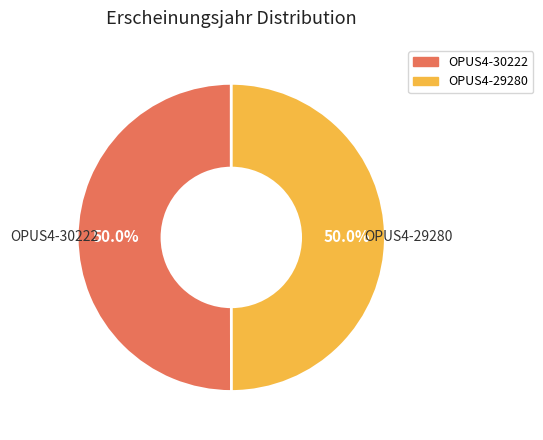

What is the ratio of the value at OPUS4-30222 to the value at OPUS4-29280?

1.0